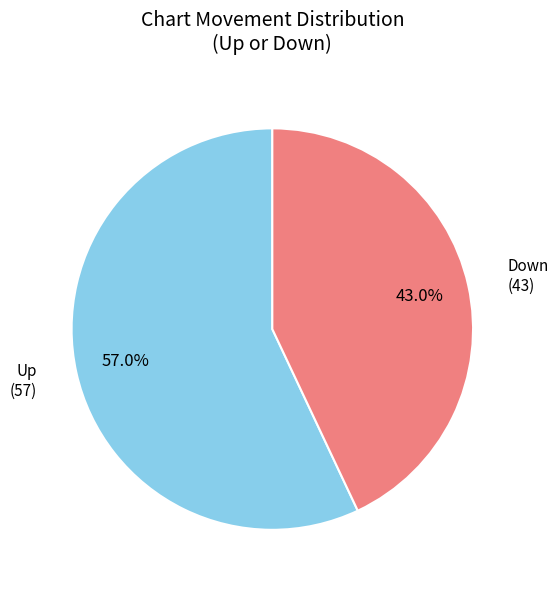

Is there a majority slice in this chart?

Yes